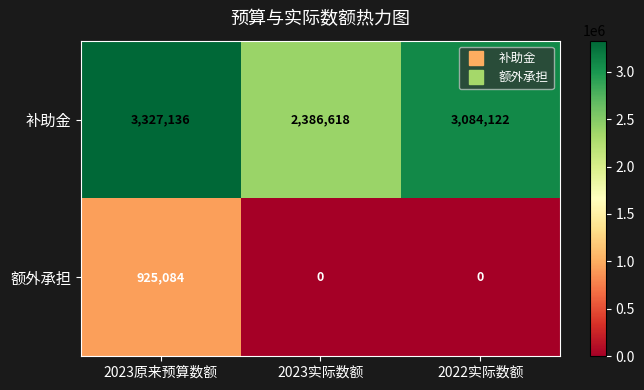

How many distinct data groups are displayed?

2